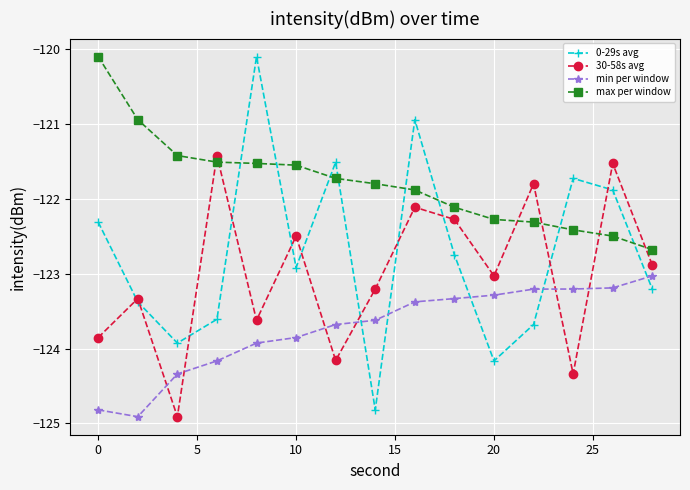

What is the value of the min per window point at the 13th from the left?

-123.2